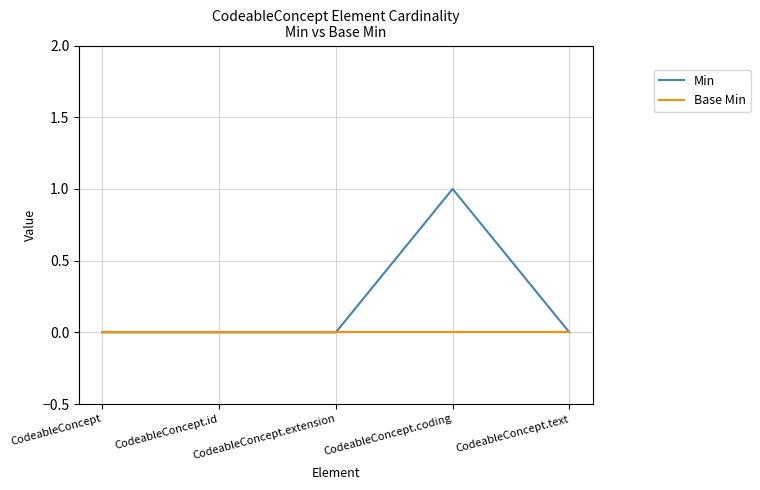

How many lines are shown in the chart?

2